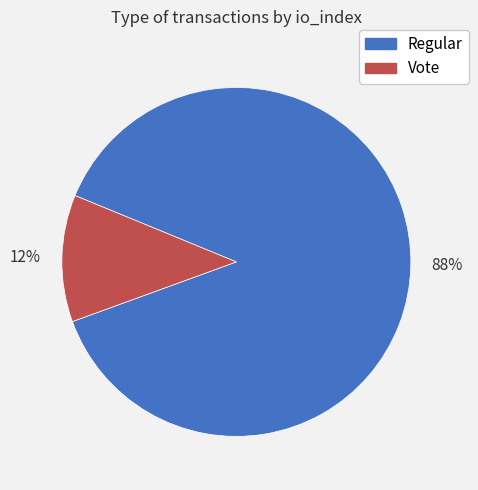

To the nearest percent, what portion does 88% represent?

88%